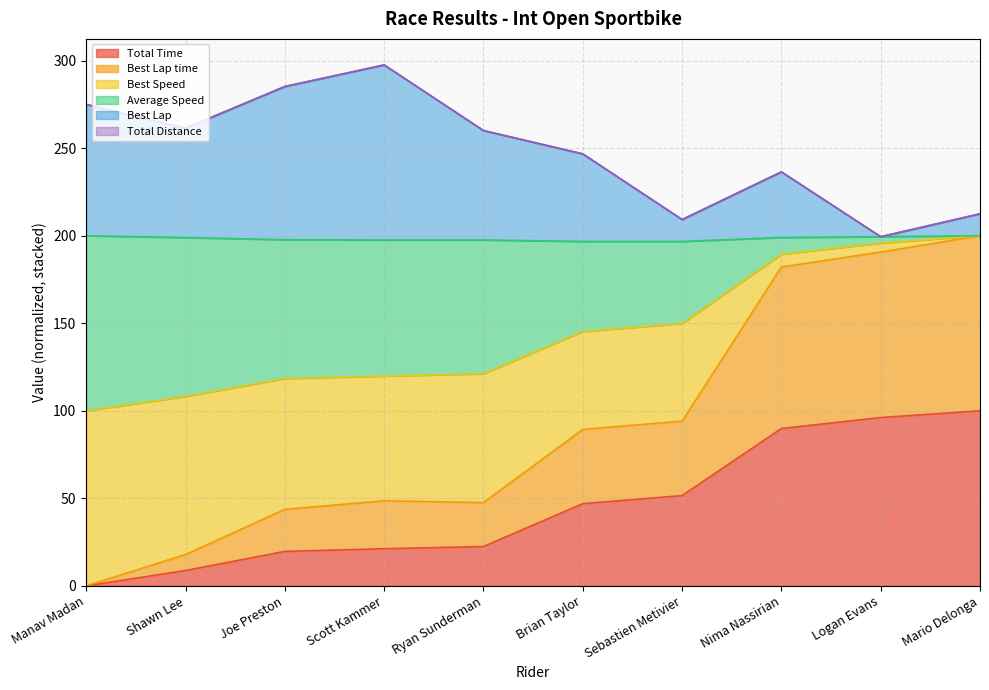

What is the maximum value shown in the chart?

297.5